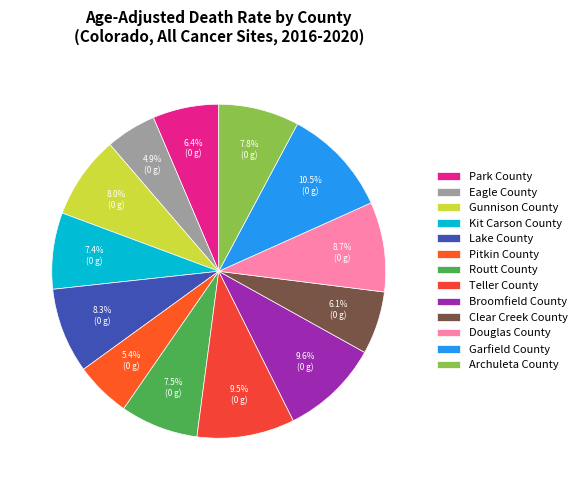

To the nearest percent, what percentage of the pie is Clear Creek County?

6%